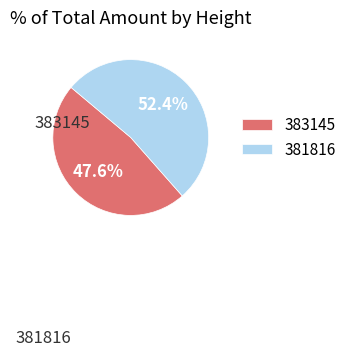

How much of the chart is everything except 381816?

47.6%